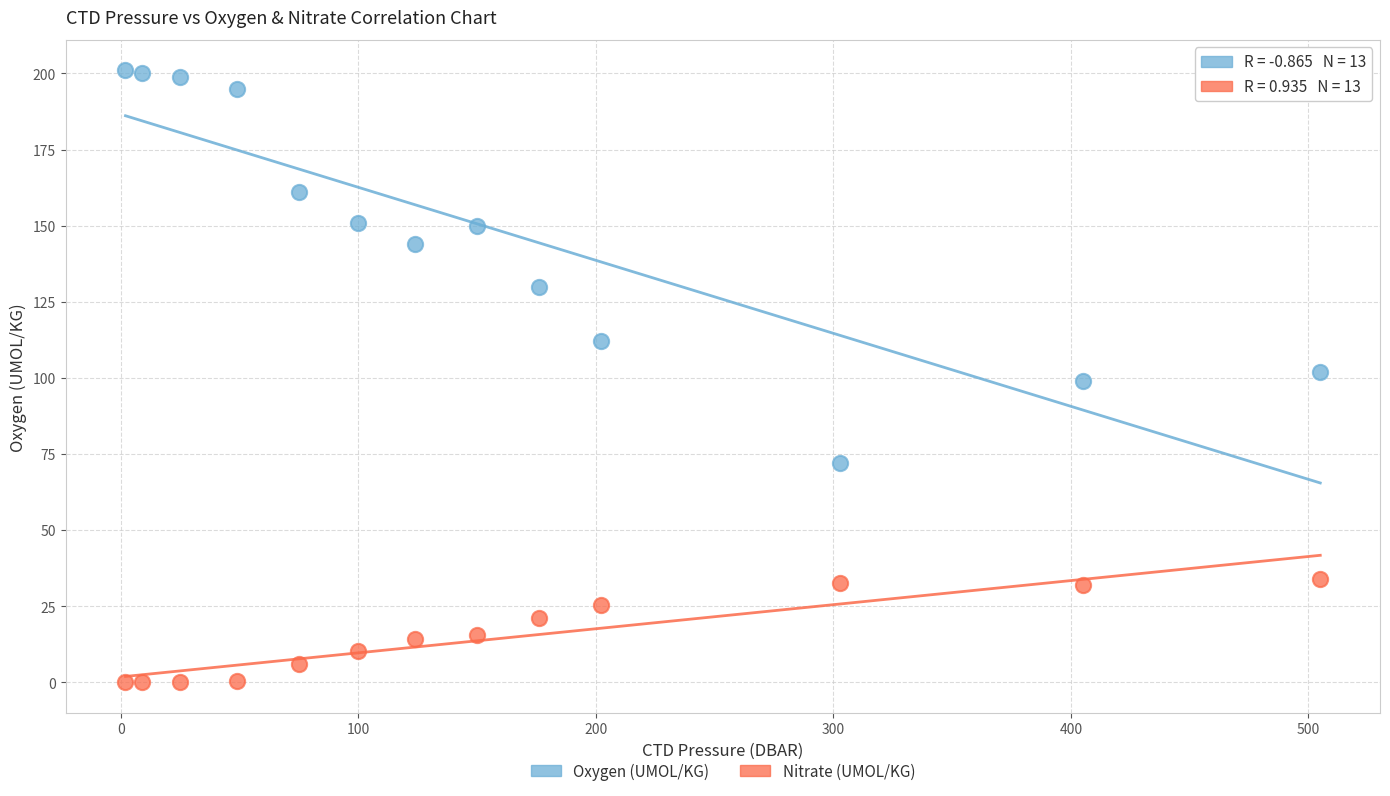

What are all the series names shown in the legend?

Oxygen (UMOL/KG), Nitrate (UMOL/KG)